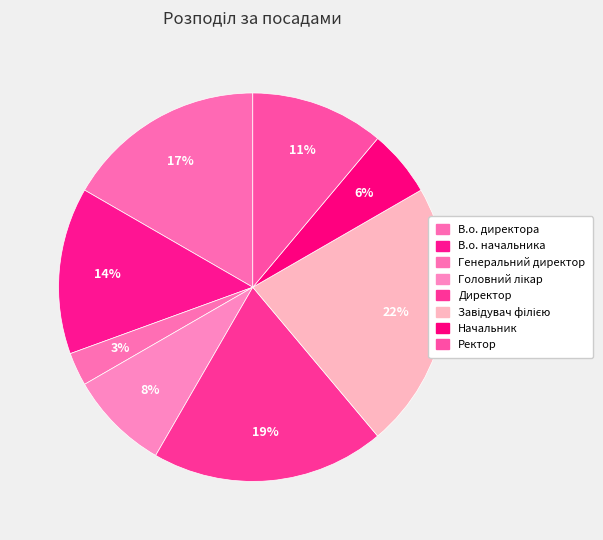

How many slices are in this pie chart?

8